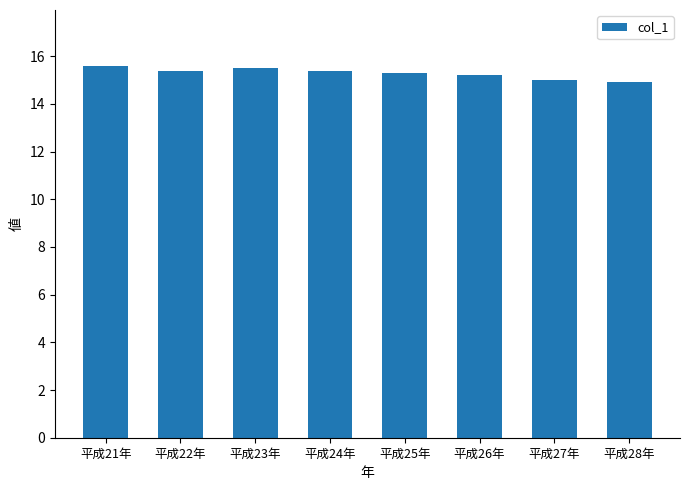

How many distinct data groups are displayed?

1